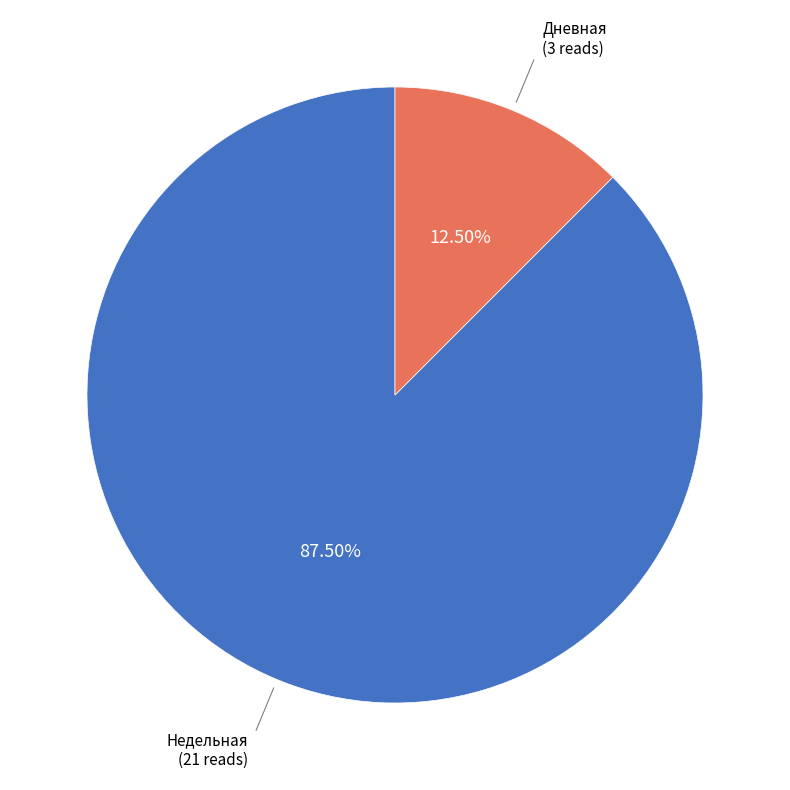

What is the largest slice in the pie chart?

Недельная